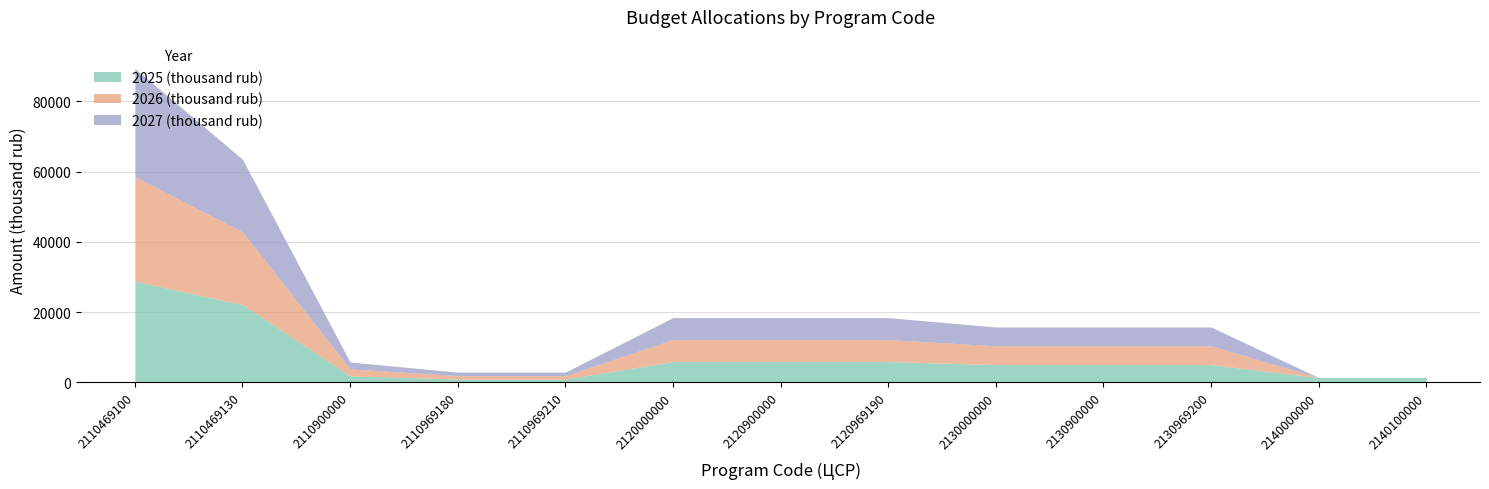

How many times do 2026 (thousand rub) and 2025 (thousand rub) cross each other?

3